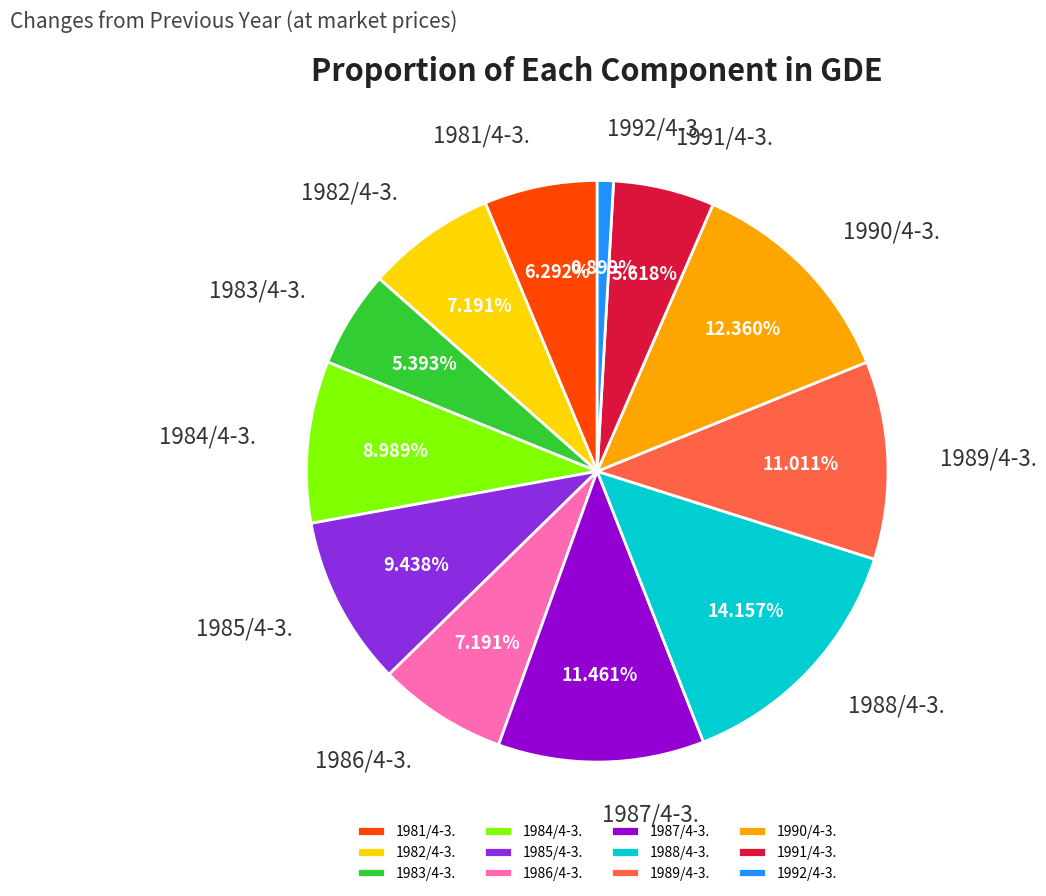

Which slice is the smallest?

1992/4-3.